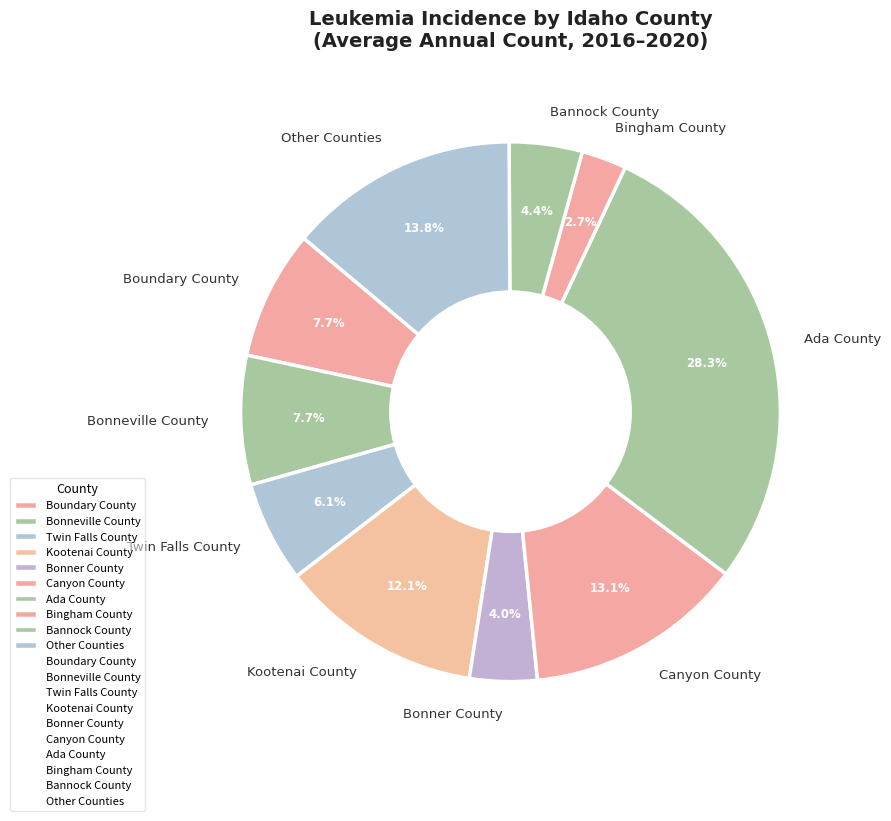

Is Twin Falls County the majority of the pie?

No